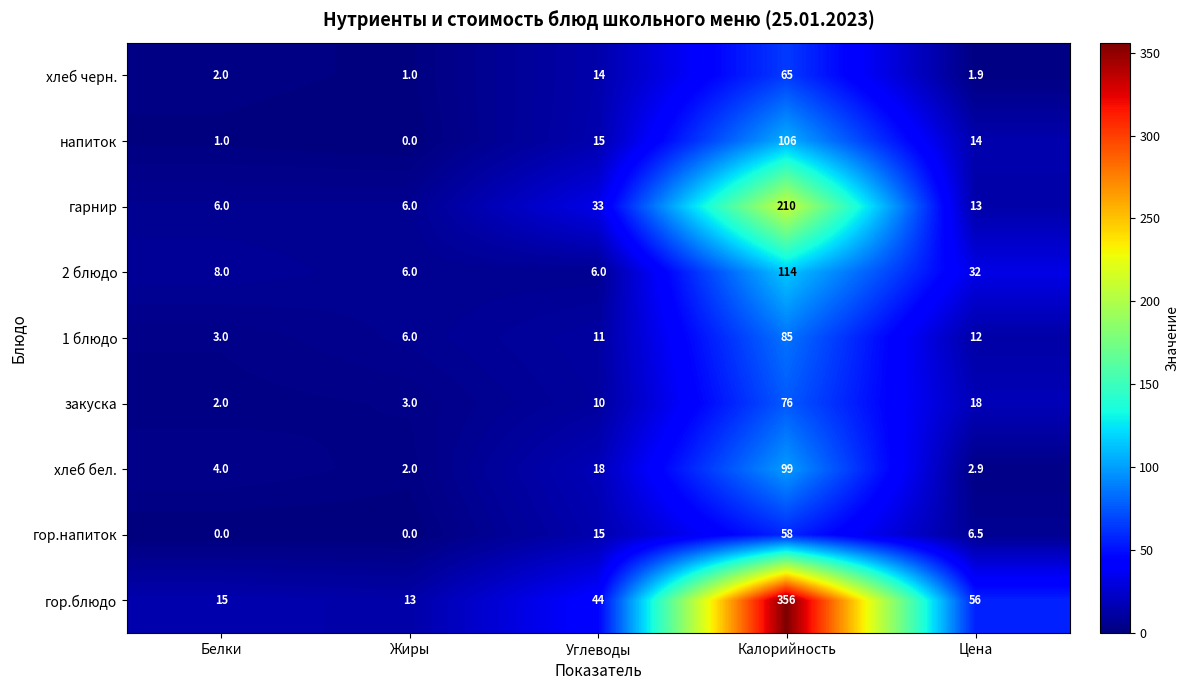

The 1 блюдо series shows 6.9 at Углеводы. True or false?

False